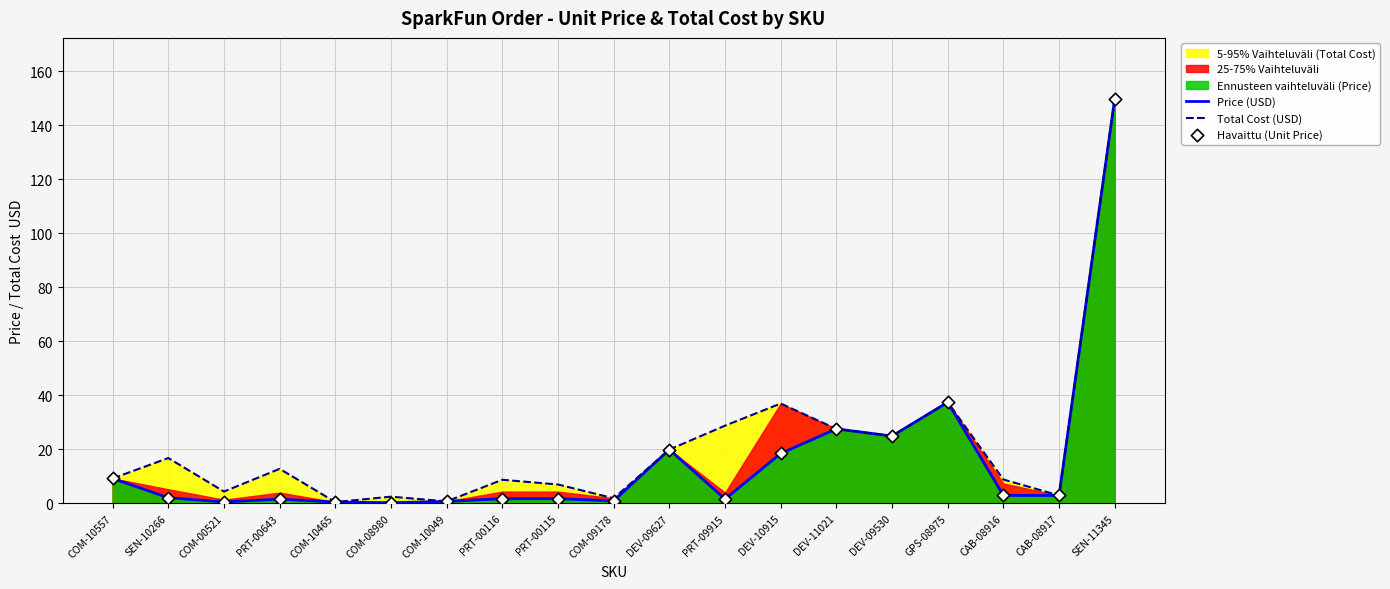

Is the value of Havaittu (Unit Price) at DEV-09530 greater than the value of Price (USD) at SEN-11345?

No